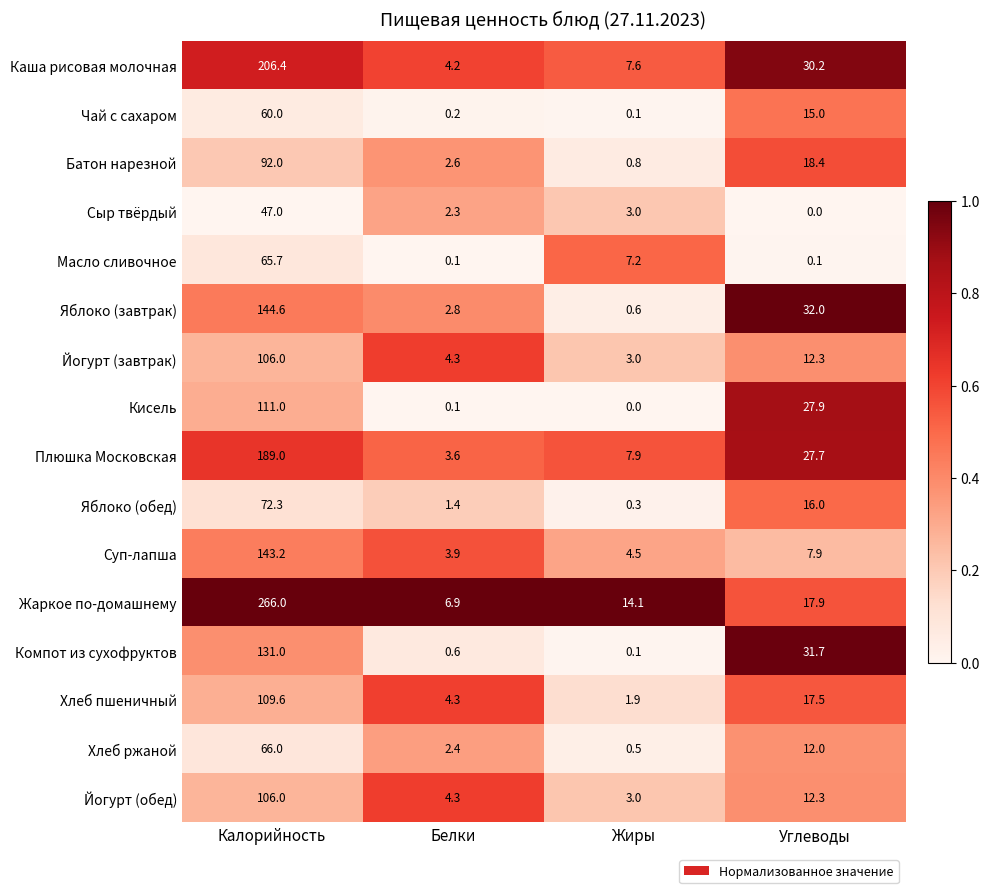

The Суп-лапша series shows 4.5 at Жиры. True or false?

True